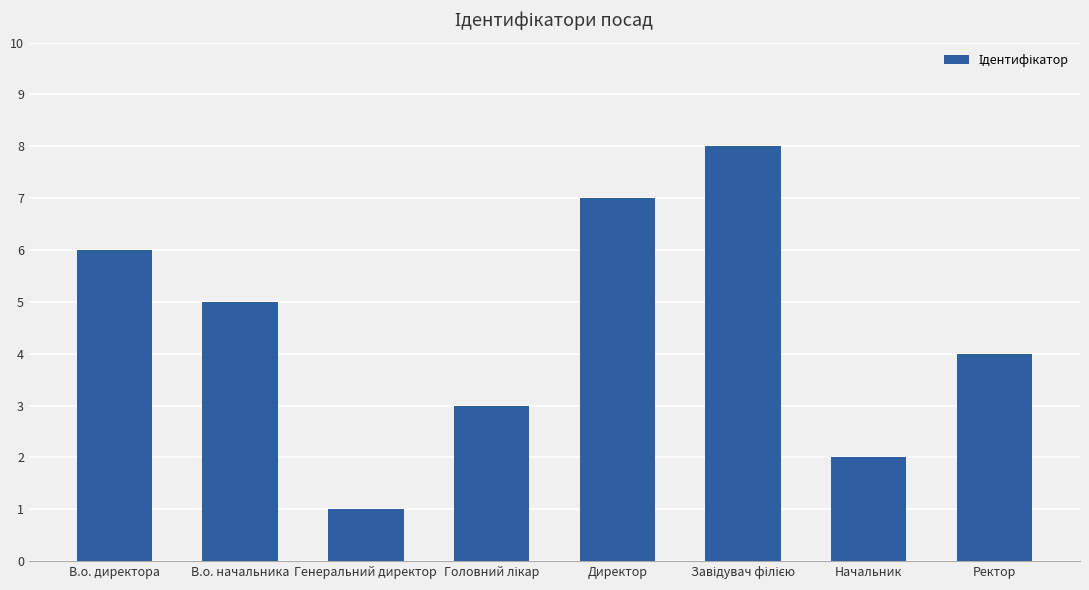

At which category does the chart reach its minimum across all series?

Генеральний директор